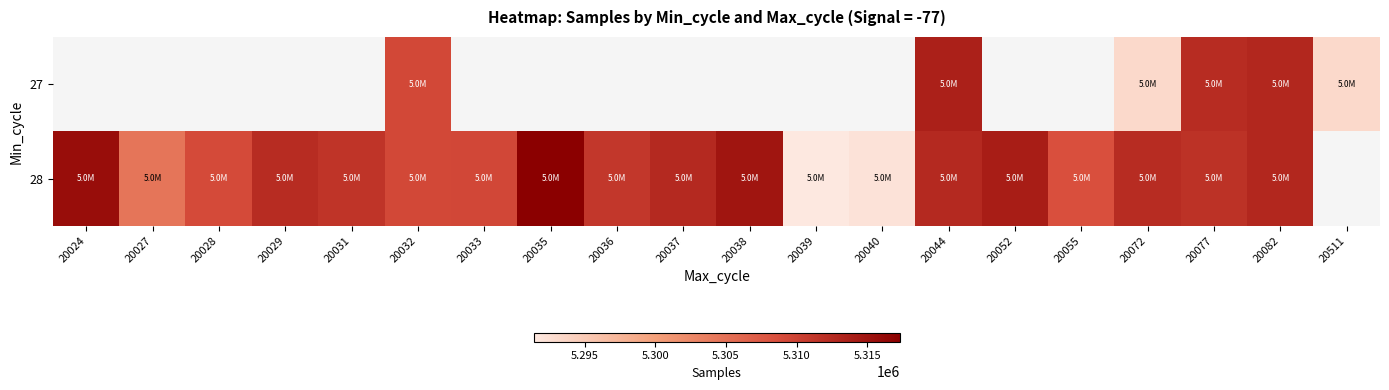

How many data points does each series have?

20